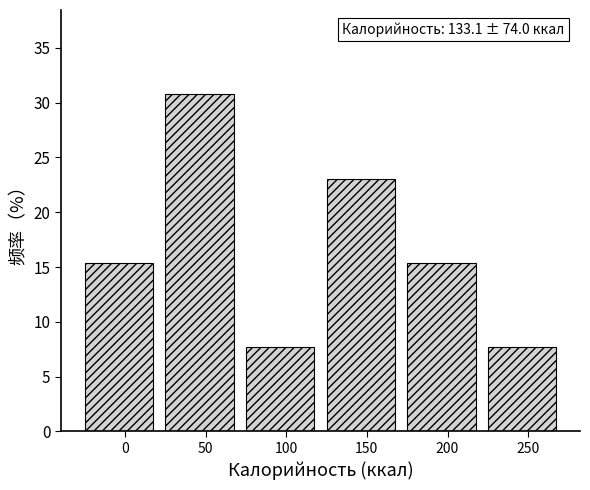

Reading left to right, transcribe all the data shown in this chart.

15.4	30.8	7.7	23.1	15.4	7.7